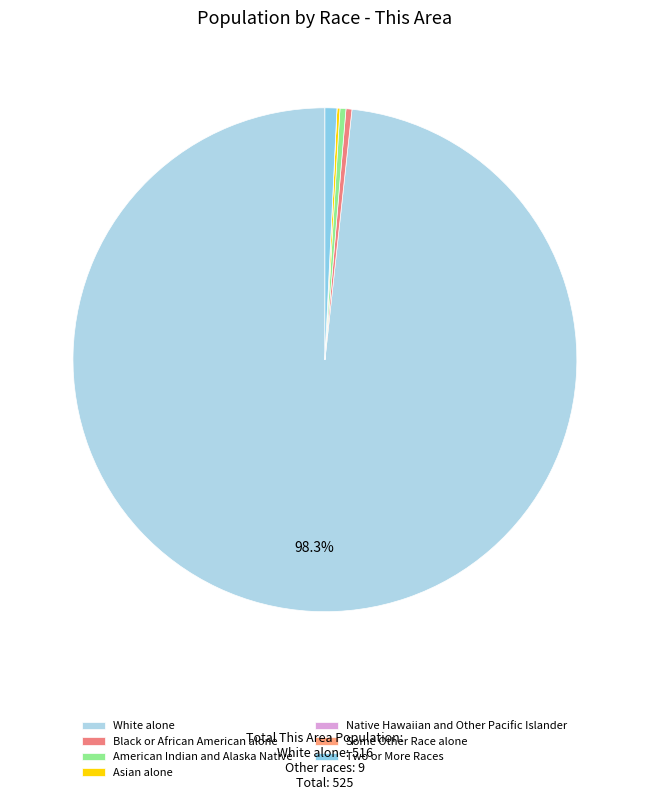

Is there any slice that represents more than half of the pie?

Yes